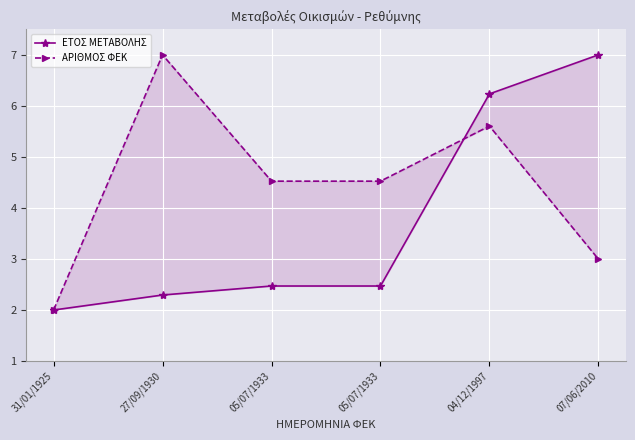

Between 31/01/1925 and 05/07/1933, which series saw the biggest shift?

ΑΡΙΘΜΟΣ ΦΕΚ